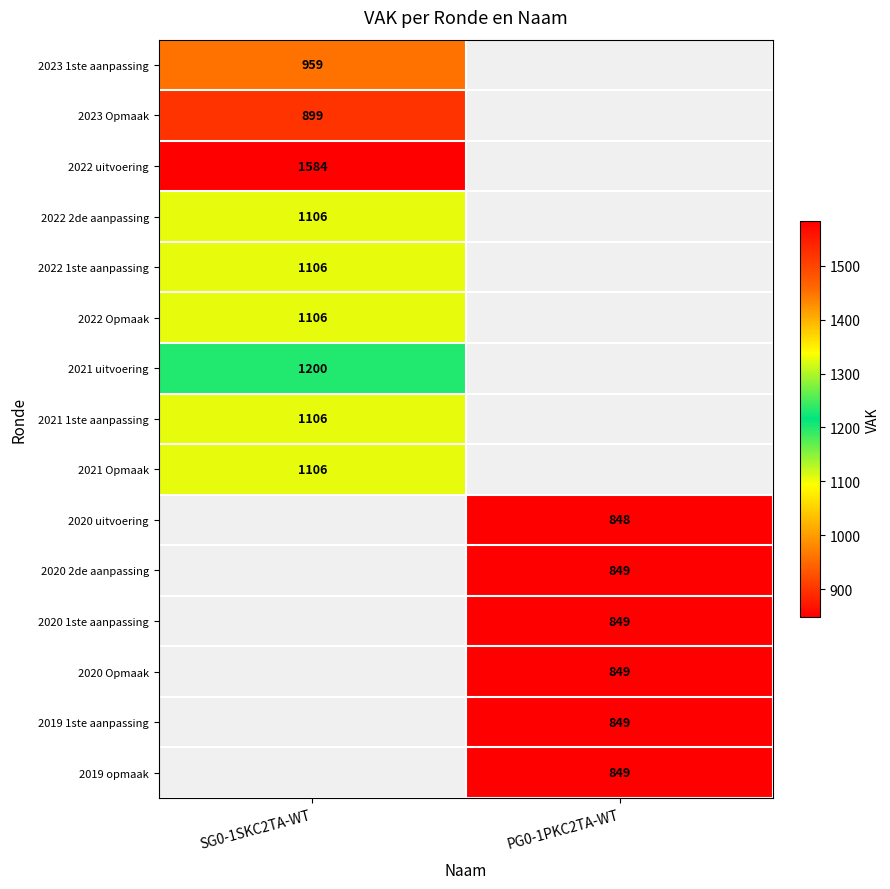

The 2020 2de aanpassing series shows 1399 at PG0-1PKC2TA-WT. True or false?

False